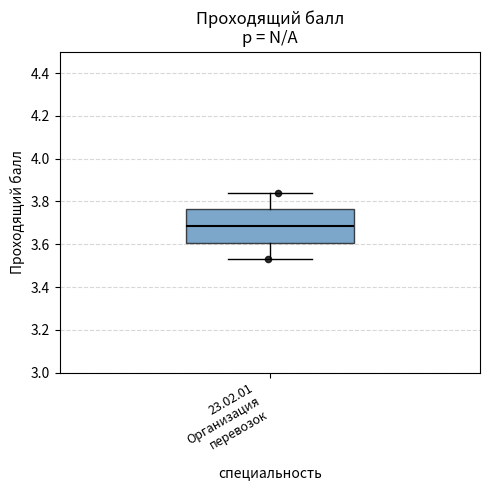

Read this box plot against the y-axis: the position of the median line, the range covered by the box, and the ends of both whiskers. The values are not printed on the chart, so give them approximately, as read against the axis.

median 3.68, box 3.60 to 3.76, whiskers 3.54 to 3.84